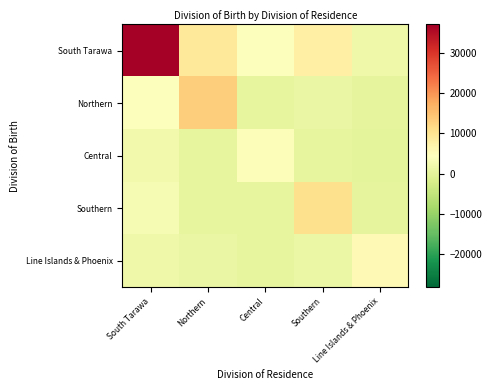

Reading left to right, transcribe all the data shown in this chart.

South Tarawa: South Tarawa=37082	Northern=9118	Central=4099	Southern=7743	Line Islands & Phoenix=1692
Northern: South Tarawa=4186	Northern=13182	Central=574	Southern=949	Line Islands & Phoenix=227
Central: South Tarawa=2417	Northern=566	Central=3761	Southern=644	Line Islands & Phoenix=136
Southern: South Tarawa=2963	Northern=643	Central=517	Southern=10646	Line Islands & Phoenix=216
Line Islands & Phoenix: South Tarawa=1793	Northern=1142	Central=531	Southern=1386	Line Islands & Phoenix=5697